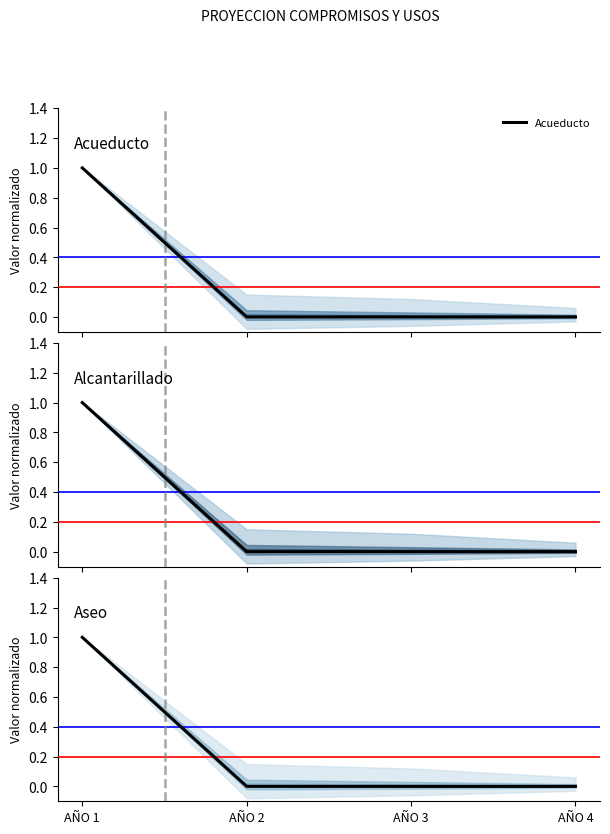

Which series has the widest spread of values?

Acueducto